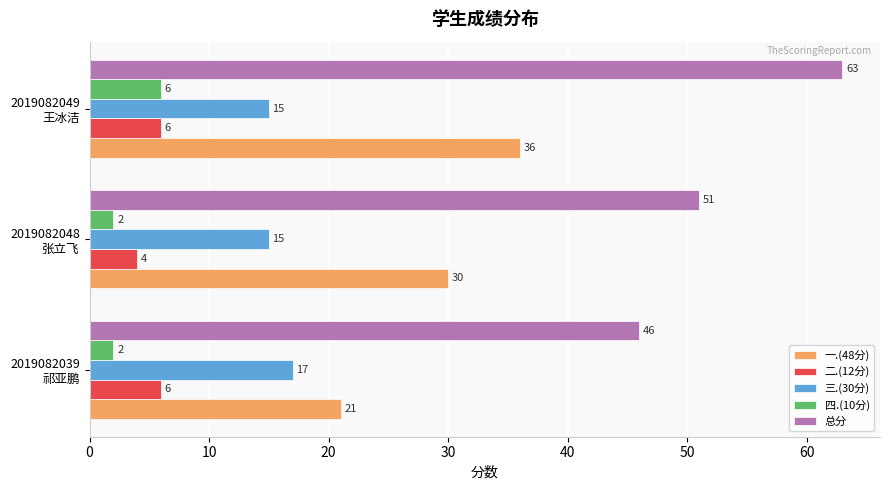

What is the minimum value for 总分?

46